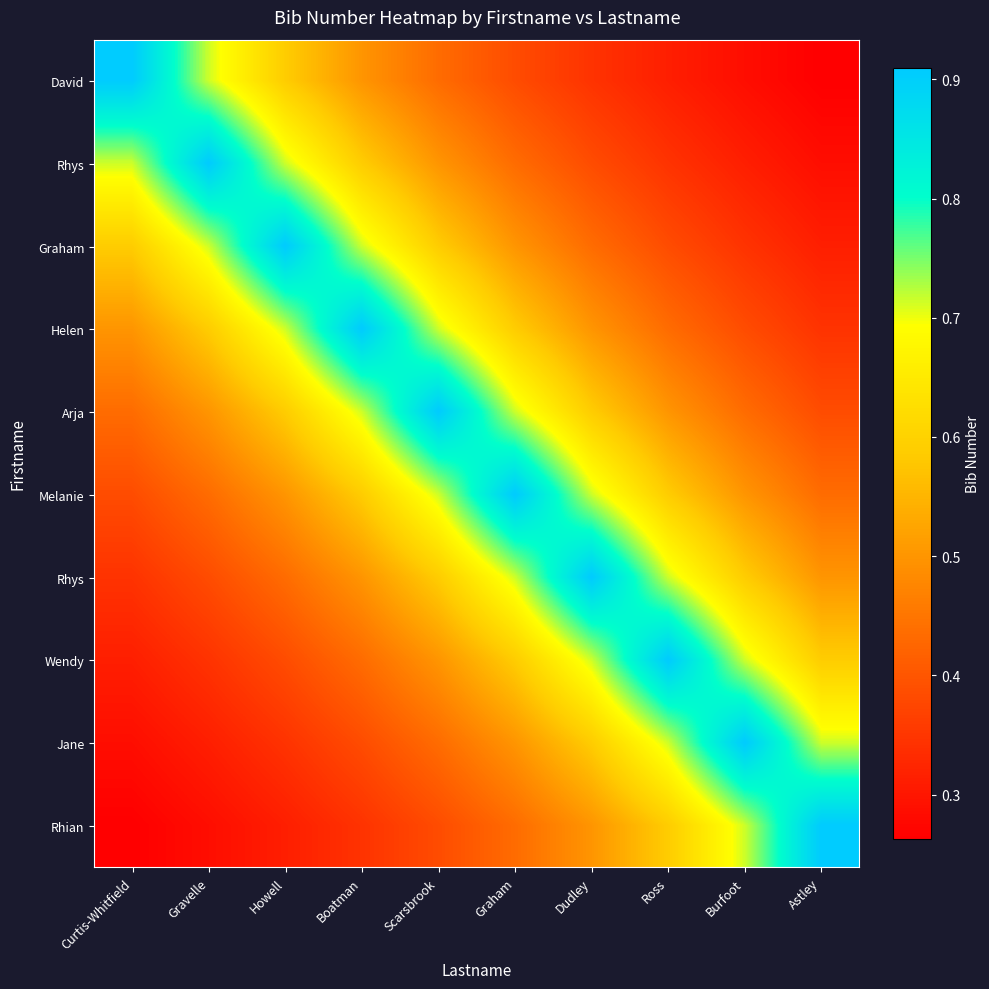

Between Howell and Burfoot, which is larger?

Howell